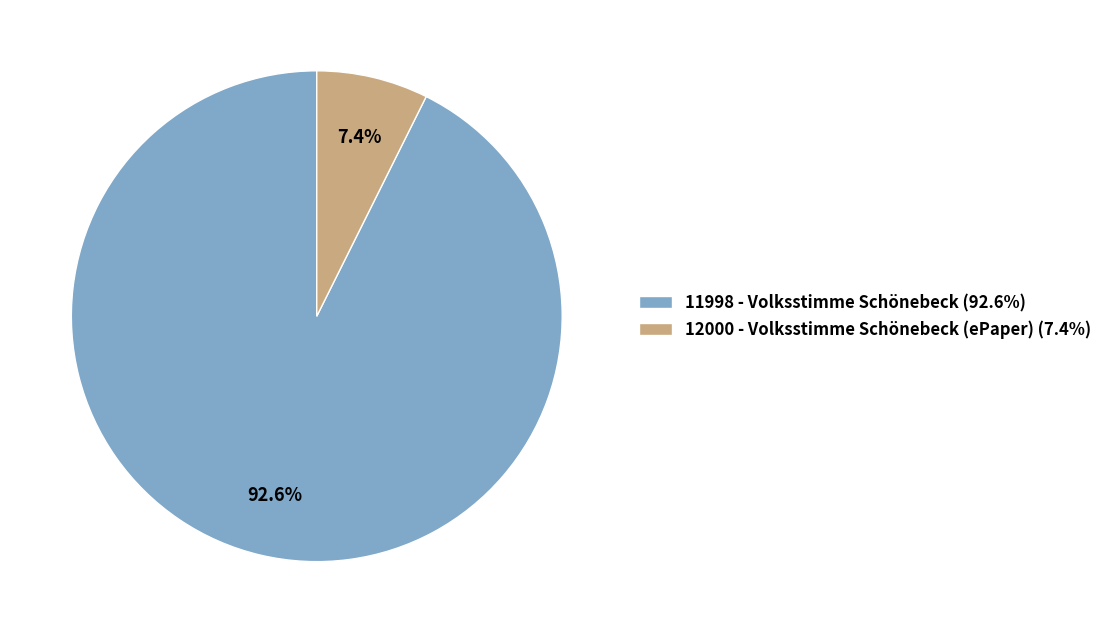

To the nearest percent, what portion does 11998 - Volksstimme Schönebeck represent?

93%